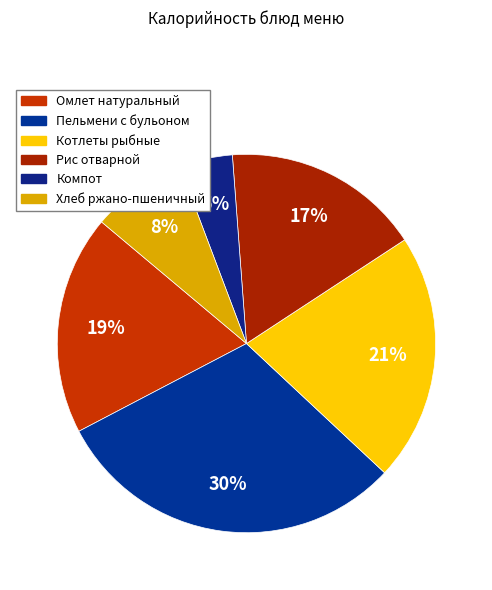

The Омлет натуральный slice represents 29% of the pie. True or false?

False